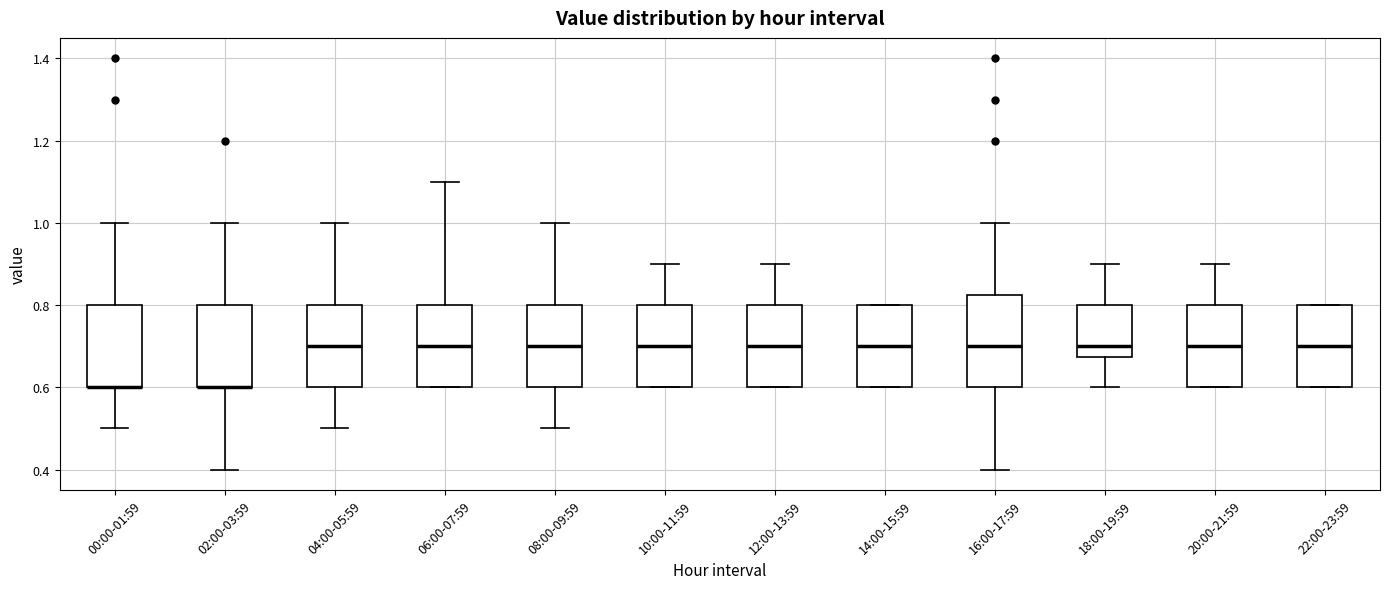

Where does the upper whisker of the box for 10:00-11:59 end on the y-axis? The values are not printed on the chart, so give them approximately, as read against the axis.

0.90